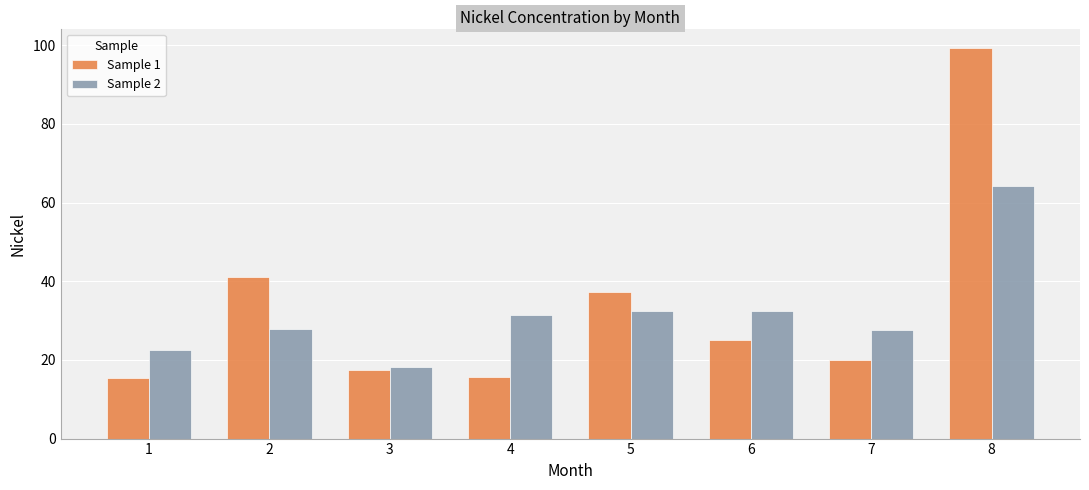

What is the total value across all series at 5?

69.6